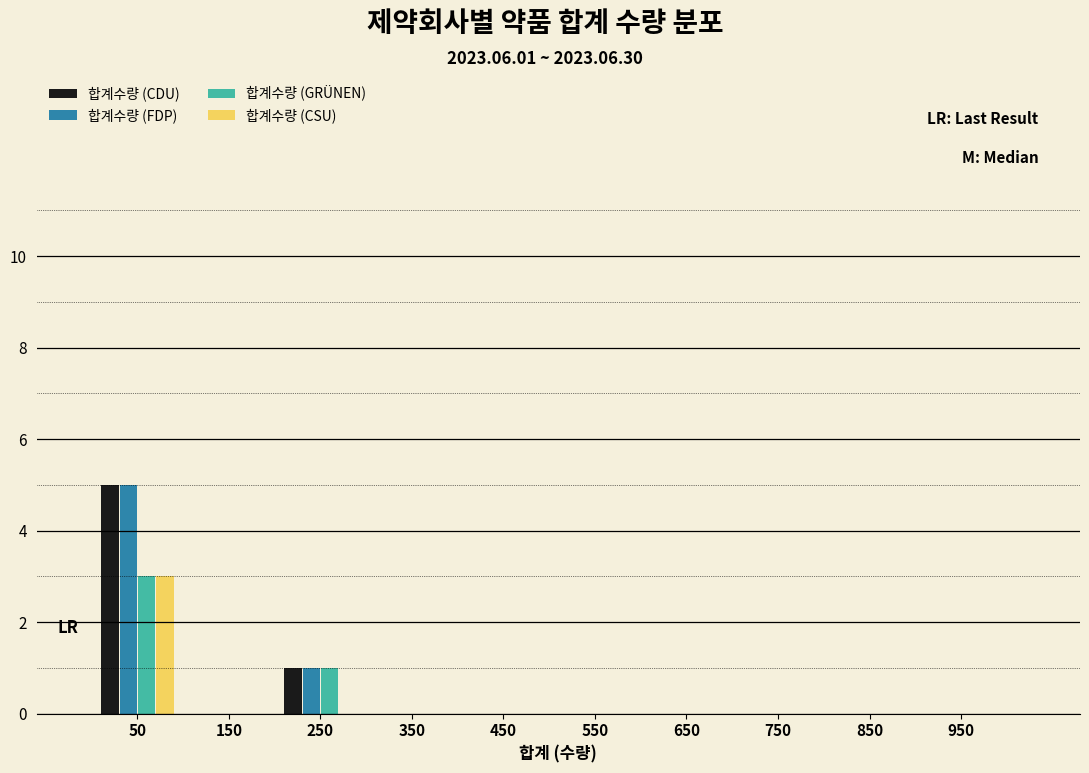

Reading left to right, transcribe this chart: for each range on the x-axis, give the height of each series' bar. The values are not printed on the chart, so give them approximately, as read against the axis.

0 to 100: 합계수량 (CDU)=5	합계수량 (FDP)=5	합계수량 (GRÜNEN)=3	합계수량 (CSU)=3
100 to 200: 합계수량 (CDU)=0	합계수량 (FDP)=0	합계수량 (GRÜNEN)=0	합계수량 (CSU)=0
200 to 300: 합계수량 (CDU)=1	합계수량 (FDP)=1	합계수량 (GRÜNEN)=1	합계수량 (CSU)=0
300 to 400: 합계수량 (CDU)=0	합계수량 (FDP)=0	합계수량 (GRÜNEN)=0	합계수량 (CSU)=0
400 to 500: 합계수량 (CDU)=0	합계수량 (FDP)=0	합계수량 (GRÜNEN)=0	합계수량 (CSU)=0
500 to 600: 합계수량 (CDU)=0	합계수량 (FDP)=0	합계수량 (GRÜNEN)=0	합계수량 (CSU)=0
600 to 700: 합계수량 (CDU)=0	합계수량 (FDP)=0	합계수량 (GRÜNEN)=0	합계수량 (CSU)=0
700 to 800: 합계수량 (CDU)=0	합계수량 (FDP)=0	합계수량 (GRÜNEN)=0	합계수량 (CSU)=0
800 to 900: 합계수량 (CDU)=0	합계수량 (FDP)=0	합계수량 (GRÜNEN)=0	합계수량 (CSU)=0
900 to 1000: 합계수량 (CDU)=0	합계수량 (FDP)=0	합계수량 (GRÜNEN)=0	합계수량 (CSU)=0